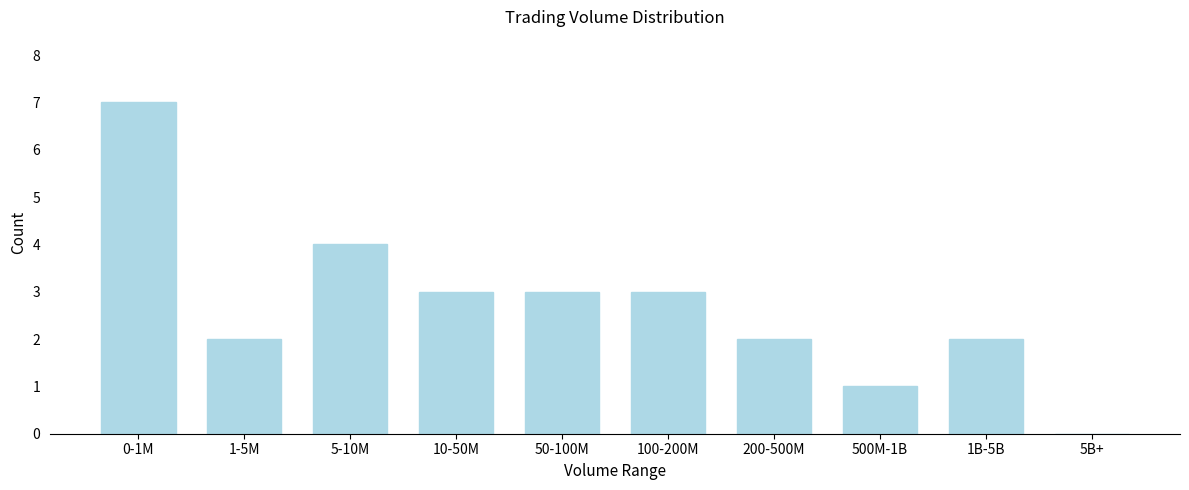

Reading left to right, extract all data points from this chart.

0-1M=7	1-5M=2	5-10M=4	10-50M=3	50-100M=3	100-200M=3	200-500M=2	500M-1B=1	1B-5B=2	5B+=0